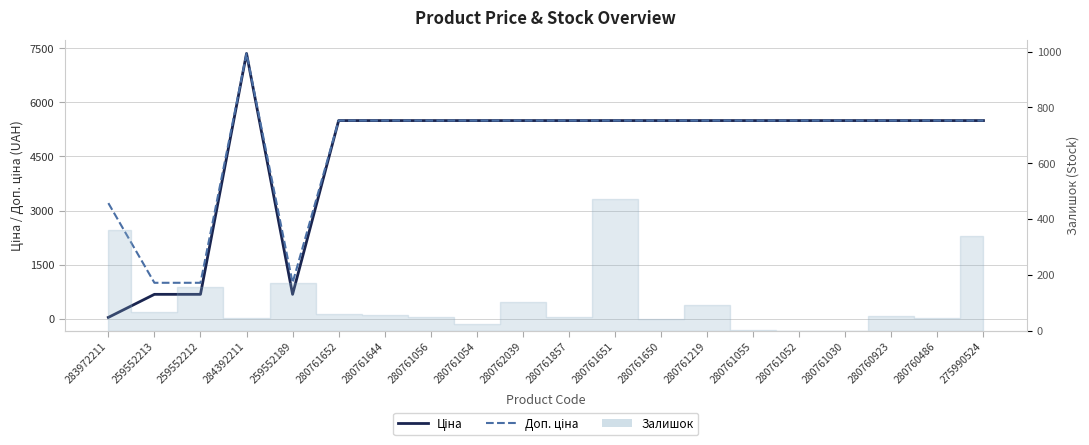

Between 283972211 and 284392211, which is larger?

284392211